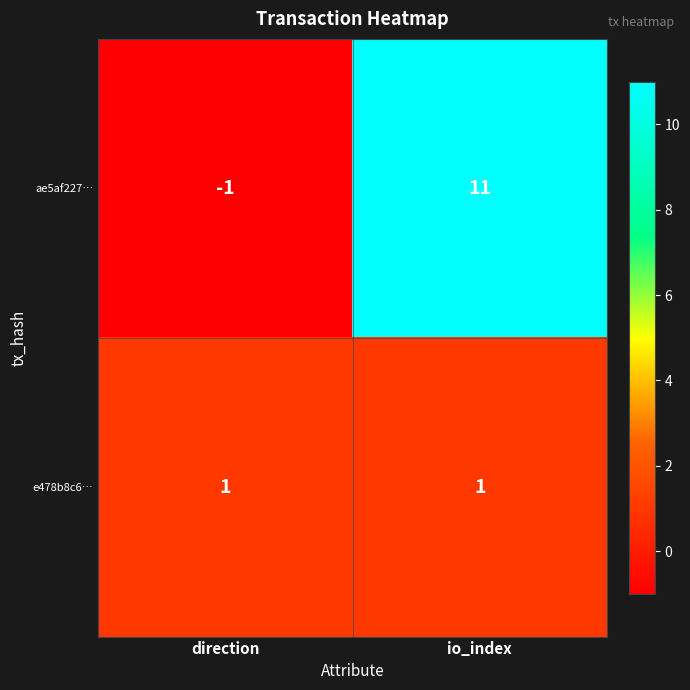

At how many categories does at least one series exceed 3?

1